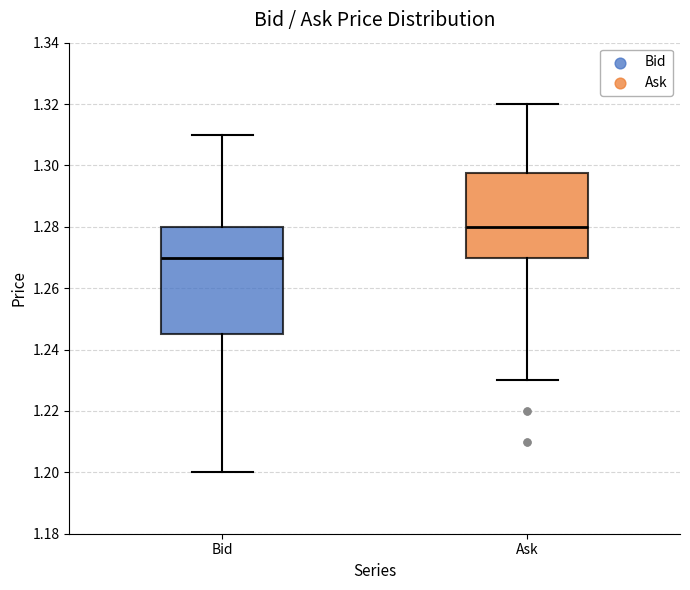

Which box has the lowest median line?

Bid